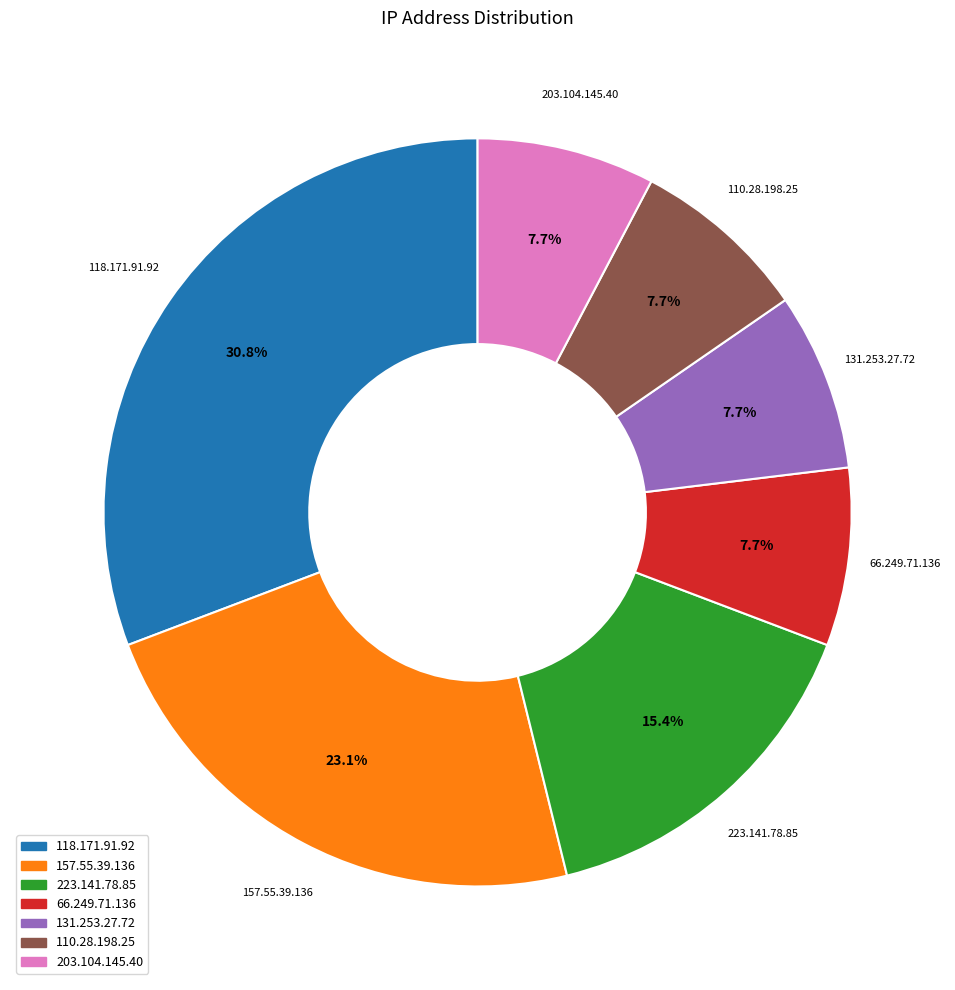

Is there any slice that represents more than half of the pie?

No